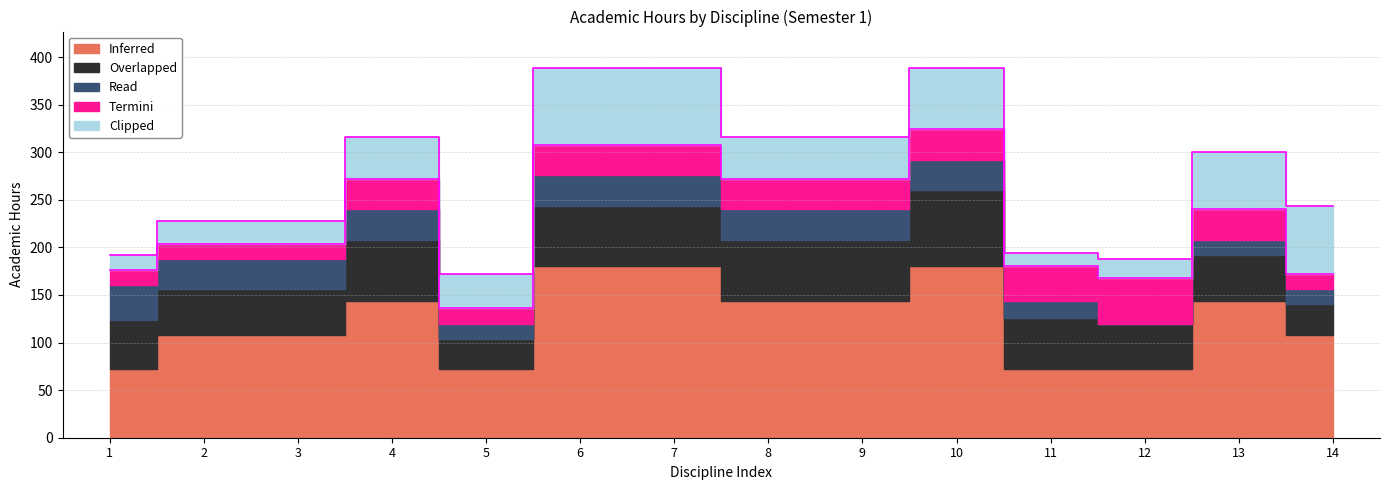

The value of Read at 13 is 16. True or false?

True